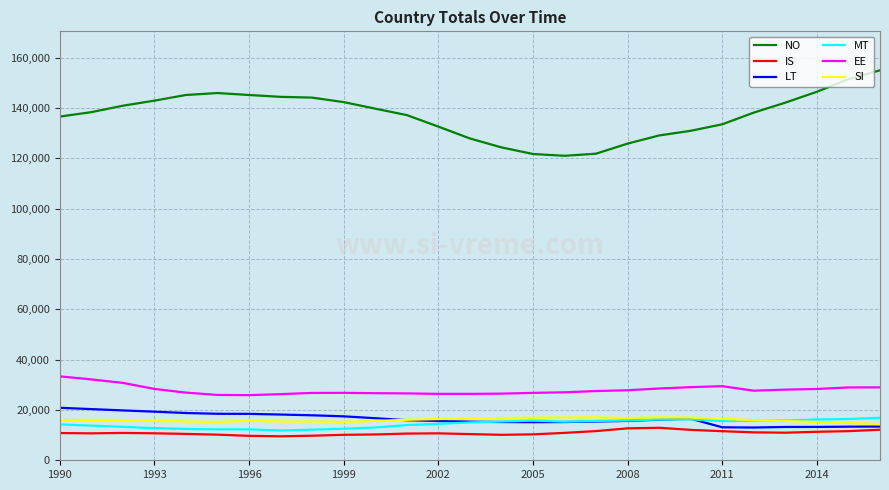

Which series has the largest range (max minus min)?

NO